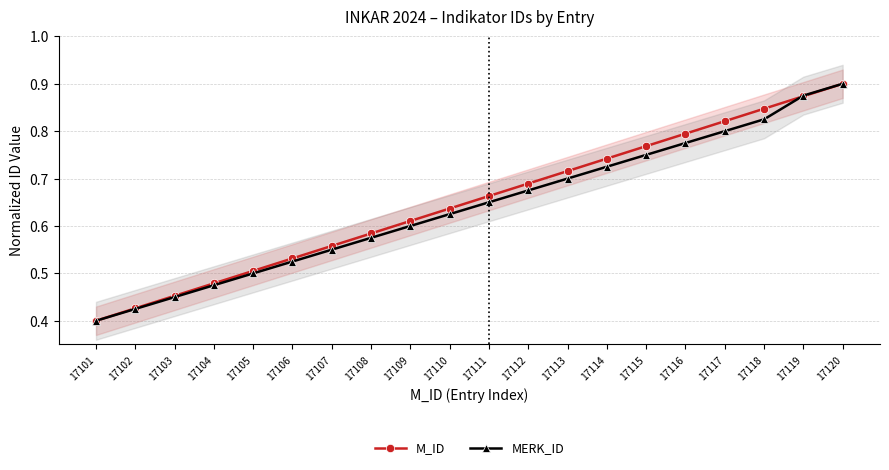

Is this an area chart (filled region under the line)?

No